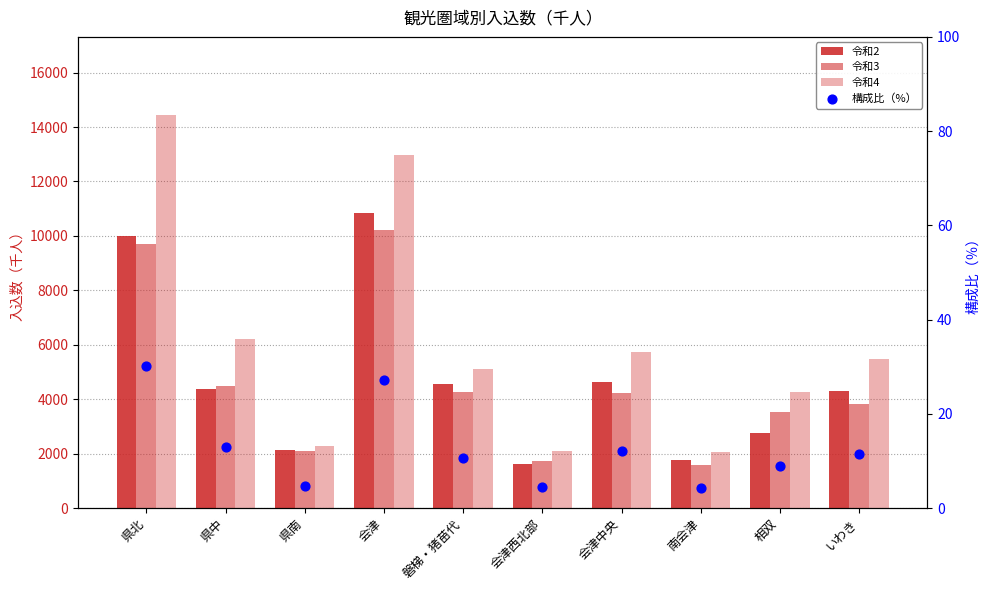

At how many categories does at least one series exceed 6486?

2